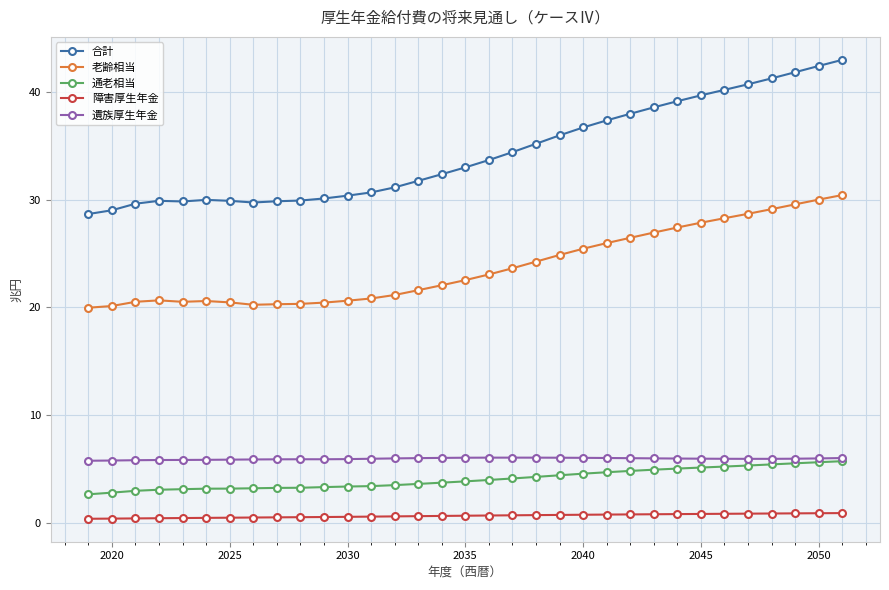

Which series has the widest spread of values?

合計